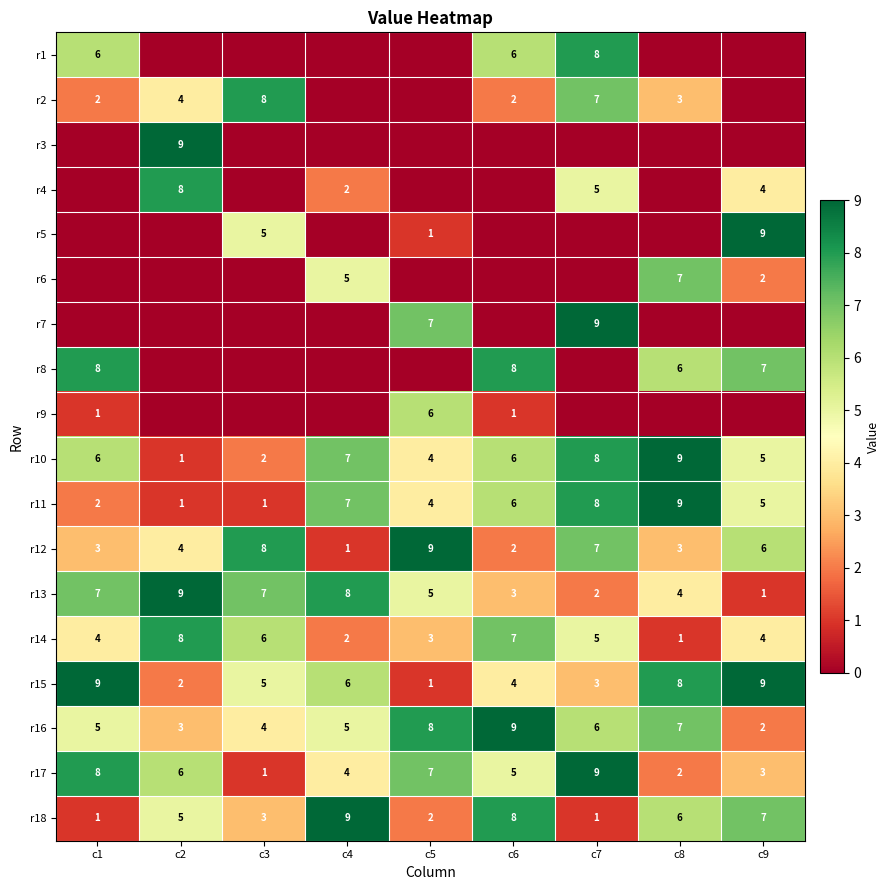

At how many categories does at least one series exceed 4?

9